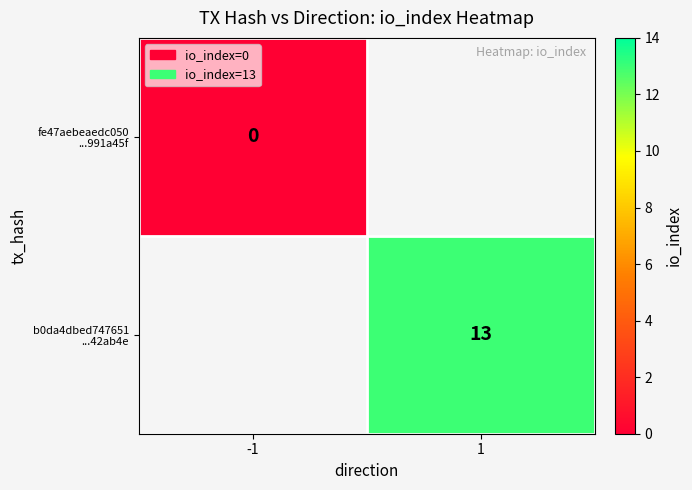

True or false: b0da4dbed747651 ...42ab4e has a value of 7.1 at 1.

False